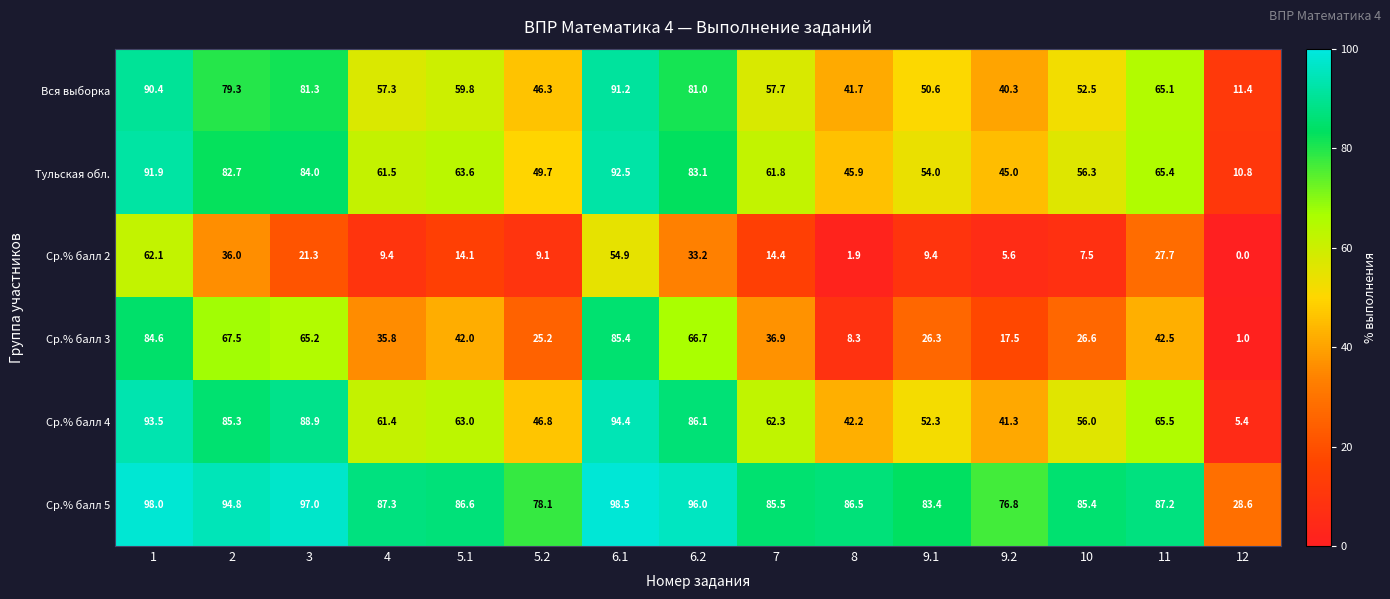

The Вся выборка series shows 18.9 at 11. True or false?

False